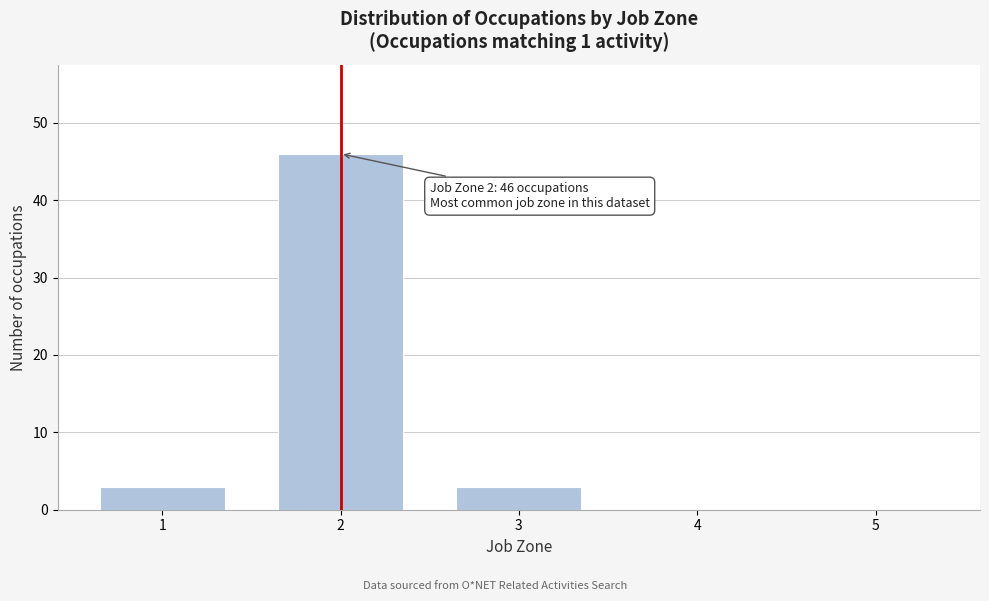

Reading left to right, what are all the values shown in this chart?

1=3	2=46	3=3	4=0	5=0